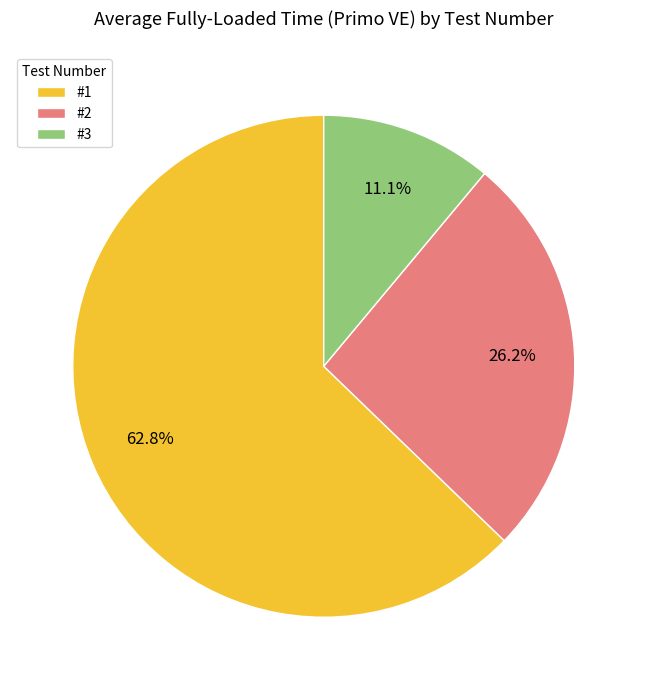

Does #2 represent more than half of the total?

No